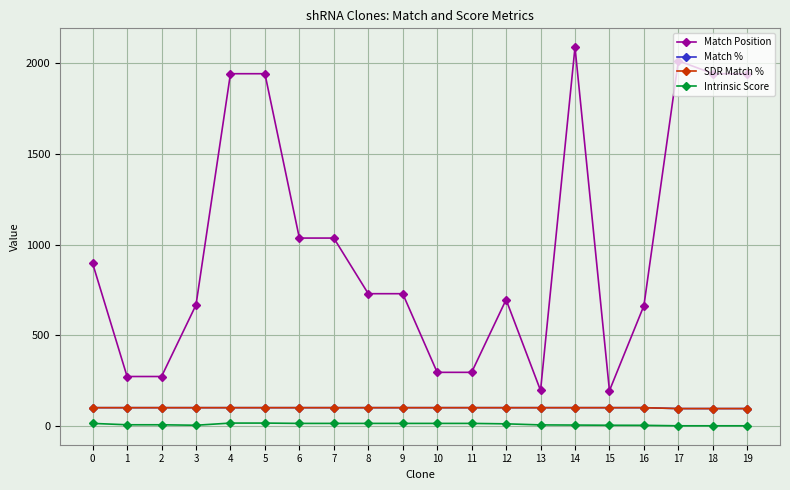

True or false: Match % and SDR Match % intersect in this chart.

False